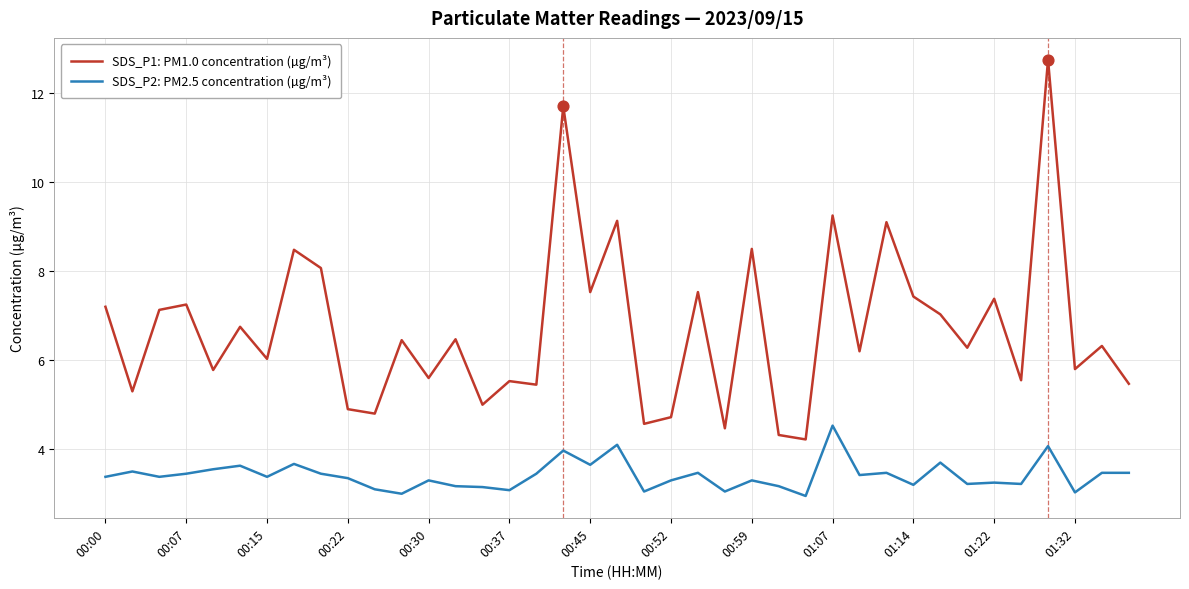

Which series has the largest range (max minus min)?

SDS_P1: PM1.0 concentration (µg/m³)